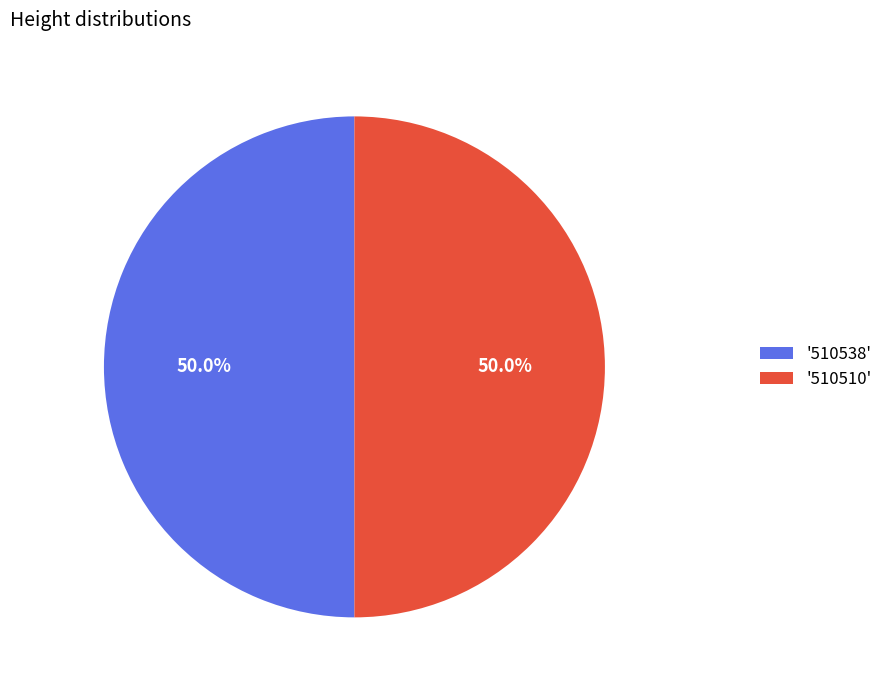

What portion of the pie excludes '510510'?

50.0%